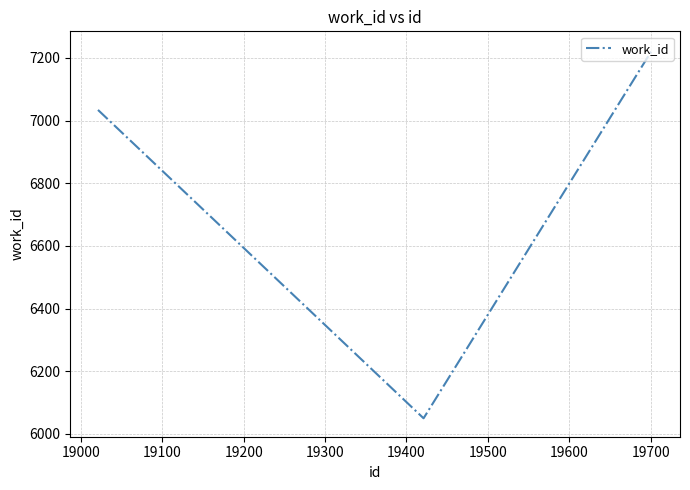

Is this an area chart (filled region under the line)?

No